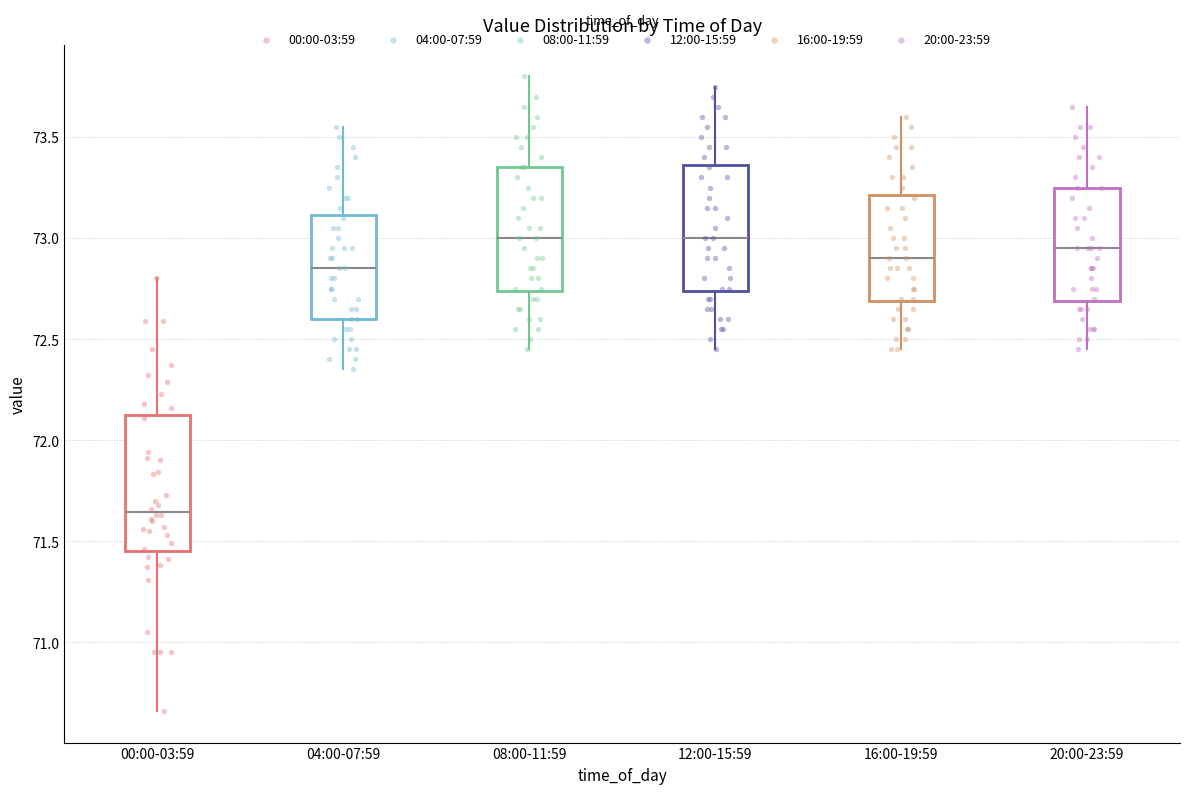

Reading left to right, transcribe this box plot: for each box, give where its median line is, the range the box spans, and where its two whiskers end, as read against the y-axis. The values are not printed on the chart, so give them approximately, as read against the axis.

00:00-03:59: median 71.65, box 71.45 to 72.10, whiskers 70.65 to 72.80
04:00-07:59: median 72.85, box 72.60 to 73.10, whiskers 72.35 to 73.55
08:00-11:59: median 73.00, box 72.75 to 73.35, whiskers 72.45 to 73.80
12:00-15:59: median 73.00, box 72.75 to 73.35, whiskers 72.45 to 73.75
16:00-19:59: median 72.90, box 72.70 to 73.20, whiskers 72.45 to 73.60
20:00-23:59: median 72.95, box 72.70 to 73.25, whiskers 72.45 to 73.65